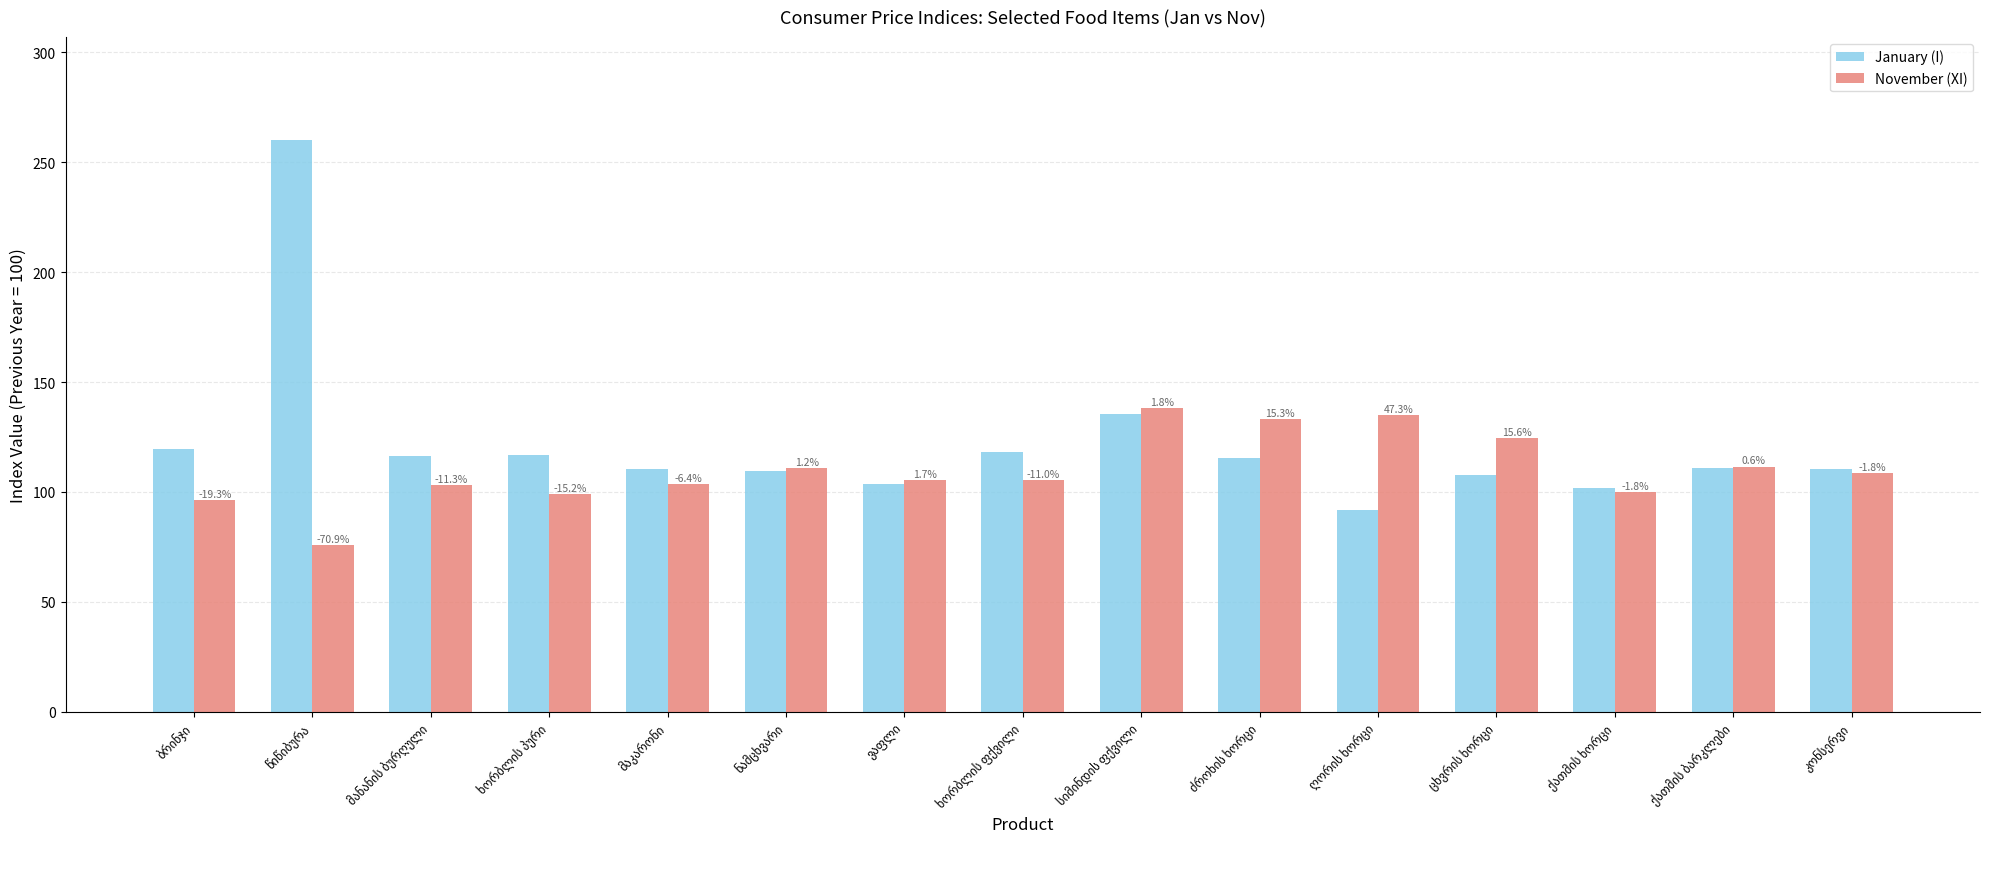

List the labels in order of January (I) value, smallest first.

ღორის ხორცი, ქათმის ხორცი, ვაფლი, ცხვრის ხორცი, ნამცხვარი, კონსერვი, მაკარონი, ქათმის ბარკლები, ძროხის ხორცი, მანანის ბურღული, ხორბლის პური, ხორბლის ფქვილი, ბრინჯი, სიმინდის ფქვილი, წიწიბურა